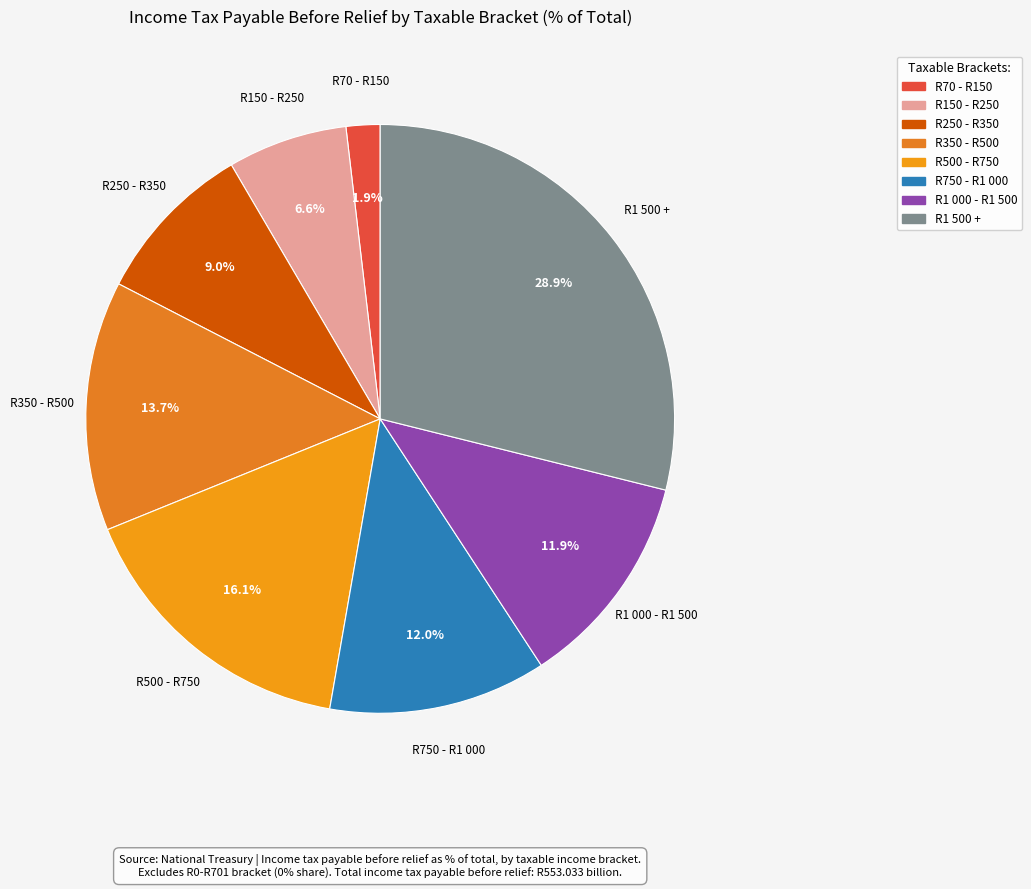

How many segments does this pie chart have?

8